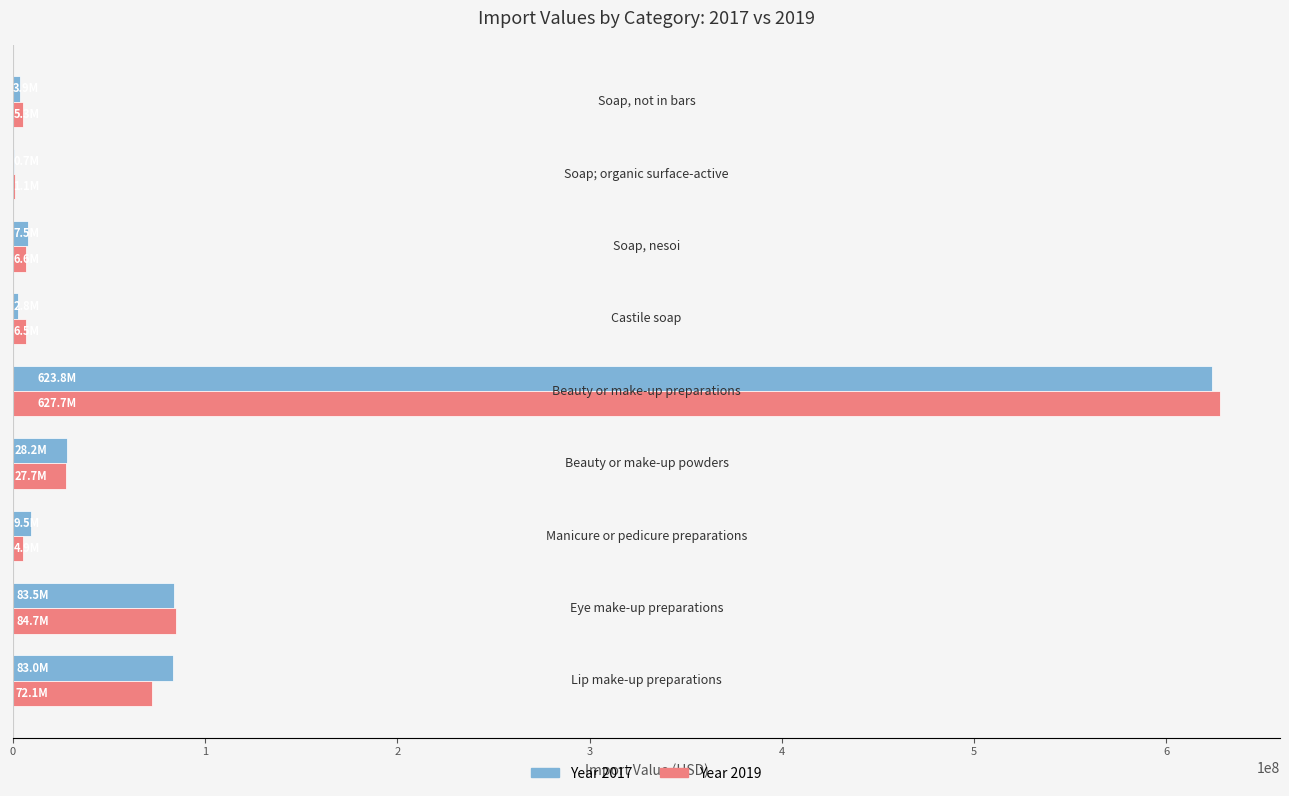

What are all the series names shown in the legend?

Year 2017, Year 2019